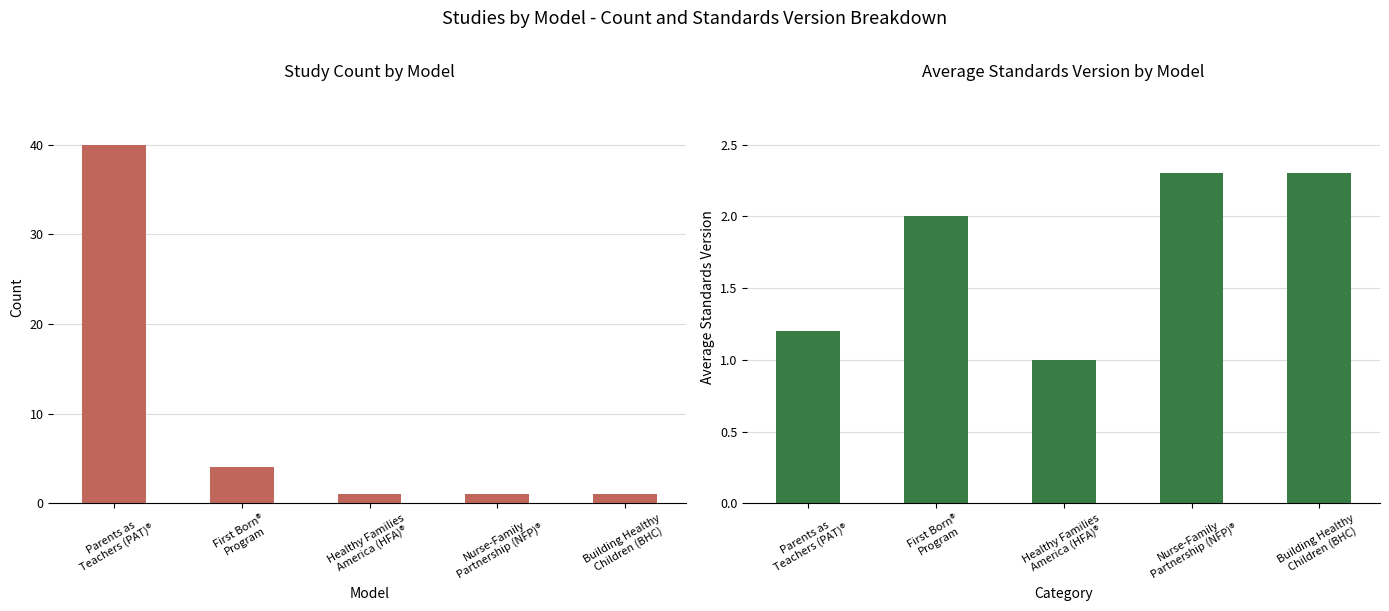

How many bars are there in total?

10